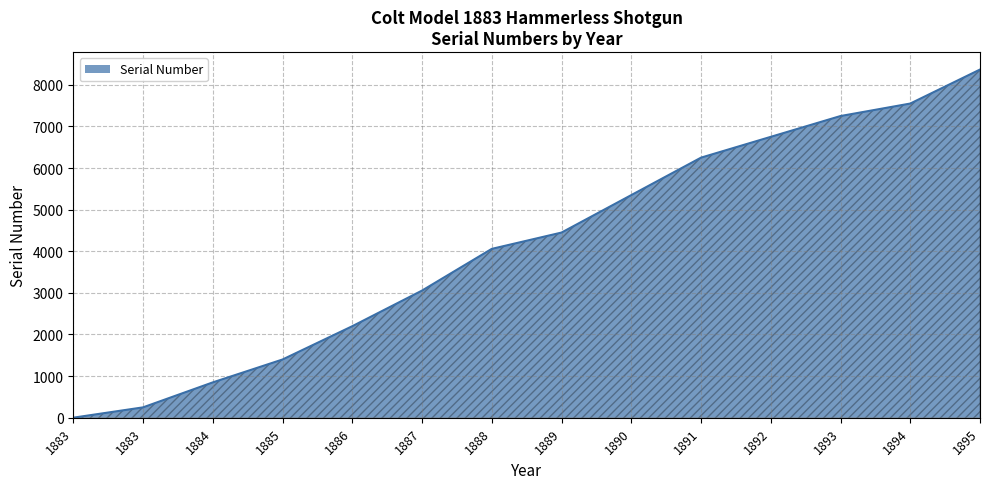

What is the difference between the maximum and minimum values?

8365